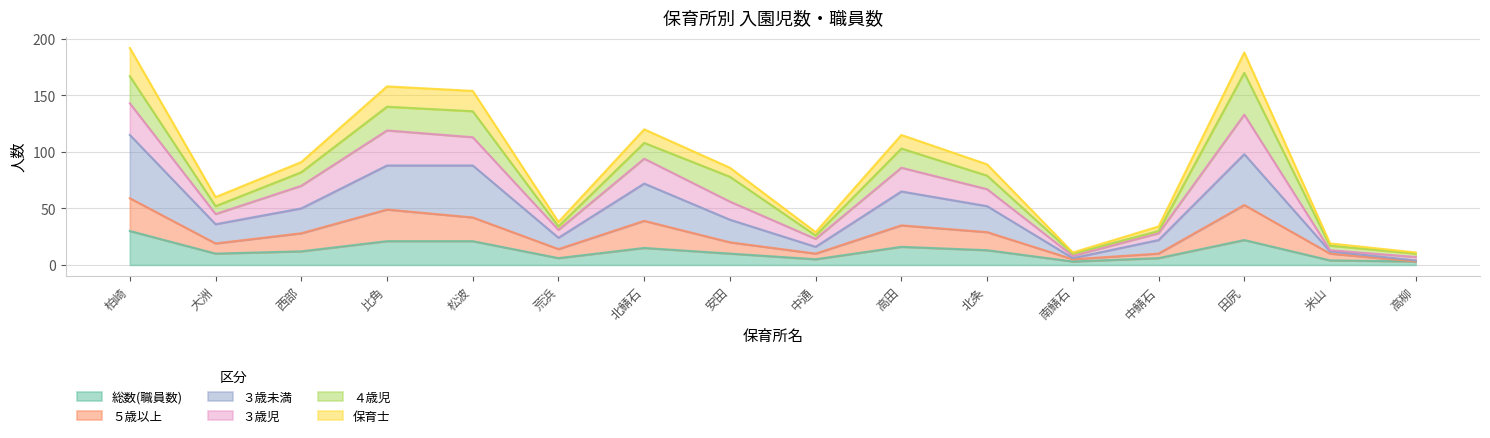

True or false: ３歳未満 and ３歳児 intersect in this chart.

False